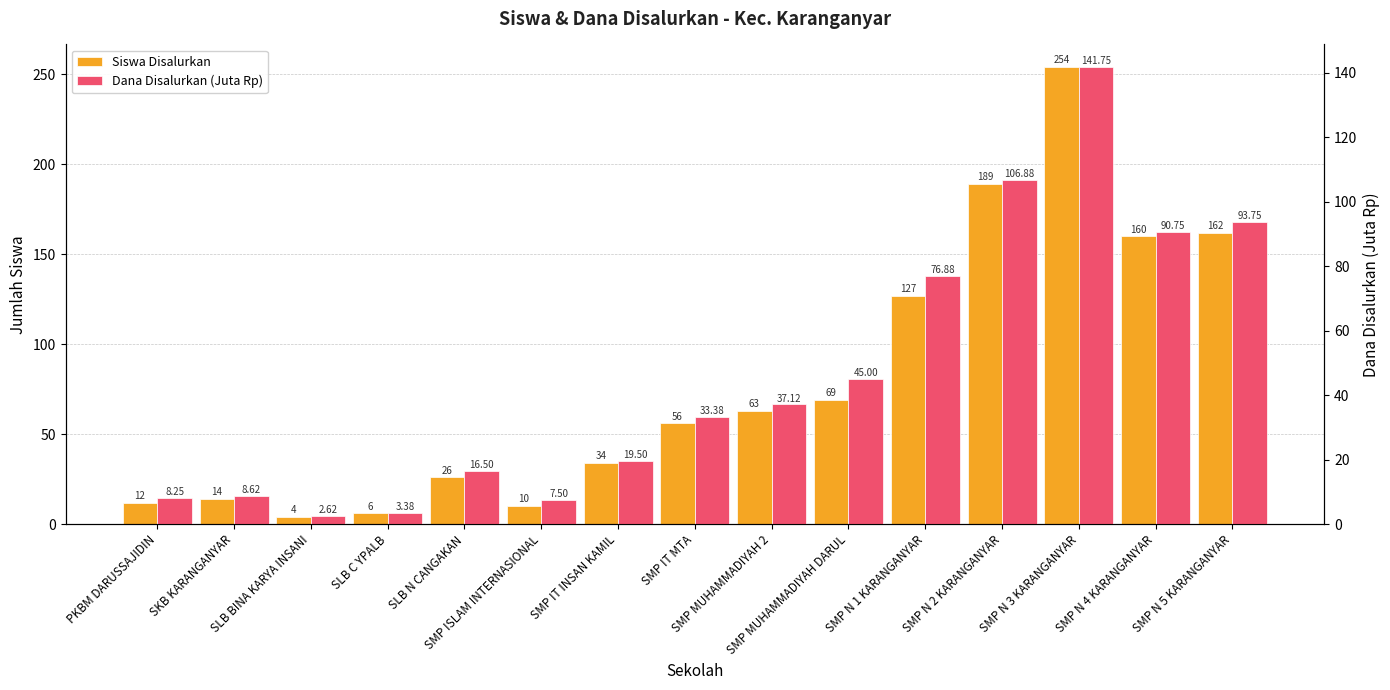

What position from the right is SMP IT MTA?

8